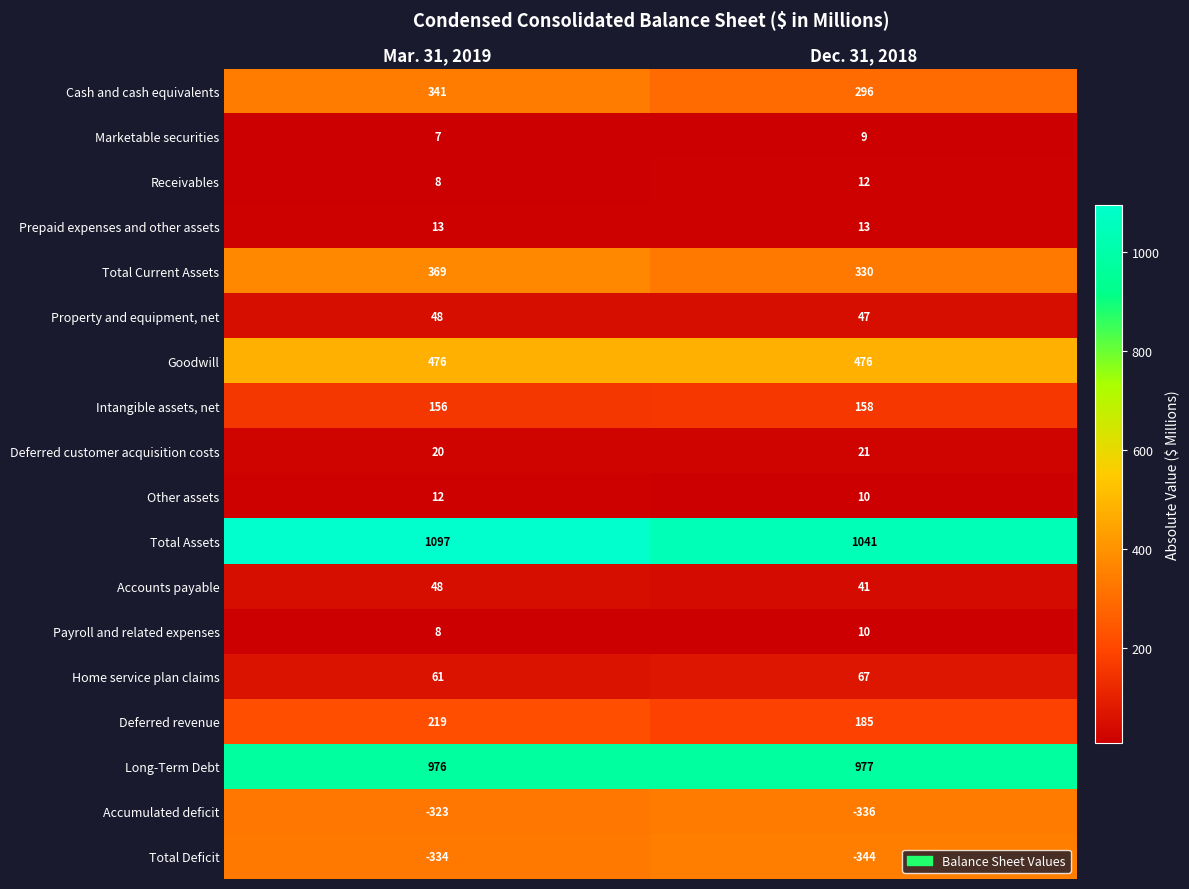

What value does the Total Deficit series have at Dec. 31, 2018, to the nearest 5?

-345